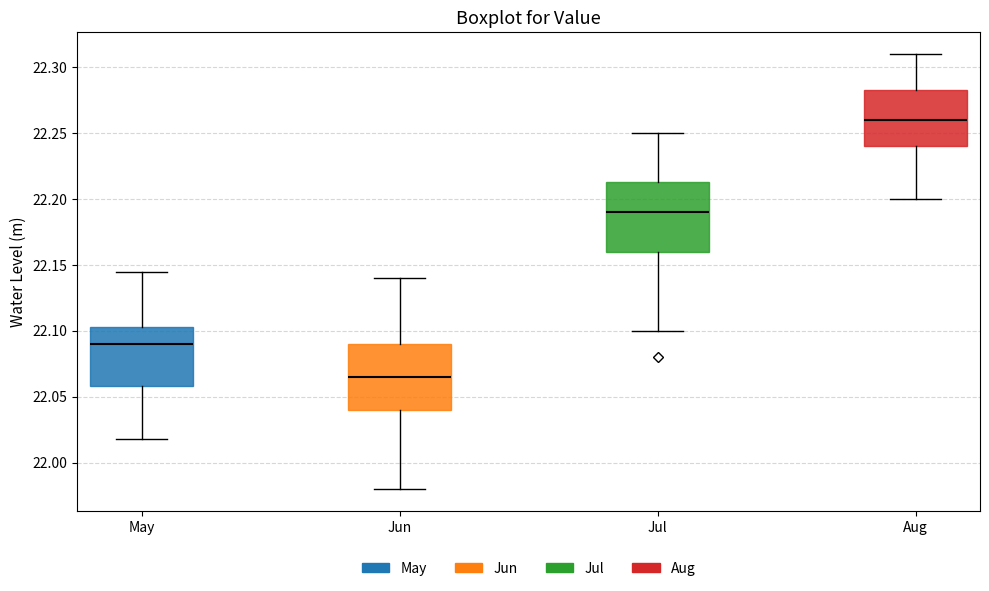

Reading left to right, transcribe this box plot: for each box, give where its median line is, the range the box spans, and where its two whiskers end, as read against the y-axis. The values are not printed on the chart, so give them approximately, as read against the axis.

May: median 22.090, box 22.060 to 22.105, whiskers 22.020 to 22.145
Jun: median 22.065, box 22.040 to 22.090, whiskers 21.980 to 22.140
Jul: median 22.190, box 22.160 to 22.215, whiskers 22.100 to 22.250
Aug: median 22.260, box 22.240 to 22.285, whiskers 22.200 to 22.310